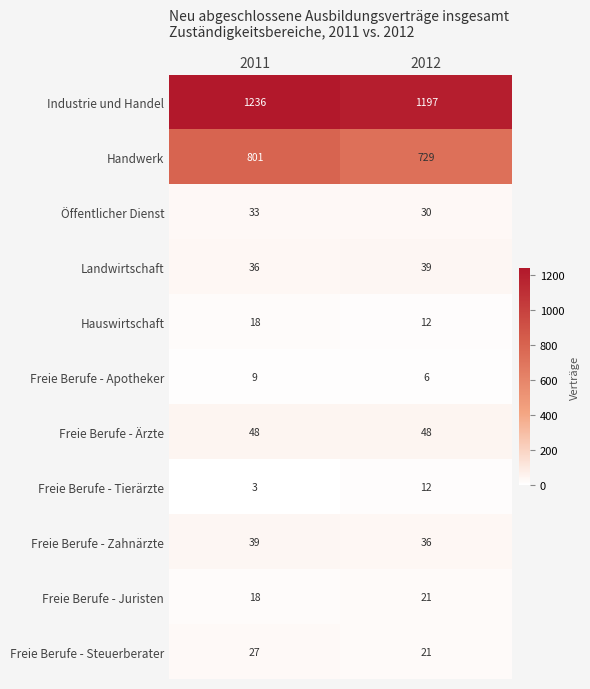

Reading left to right, what are all the values shown in this chart?

Industrie und Handel: 1236	1197
Handwerk: 801	729
Öffentlicher Dienst: 33	30
Landwirtschaft: 36	39
Hauswirtschaft: 18	12
Freie Berufe - Apotheker: 9	6
Freie Berufe - Ärzte: 48	48
Freie Berufe - Tierärzte: 3	12
Freie Berufe - Zahnärzte: 39	36
Freie Berufe - Juristen: 18	21
Freie Berufe - Steuerberater: 27	21